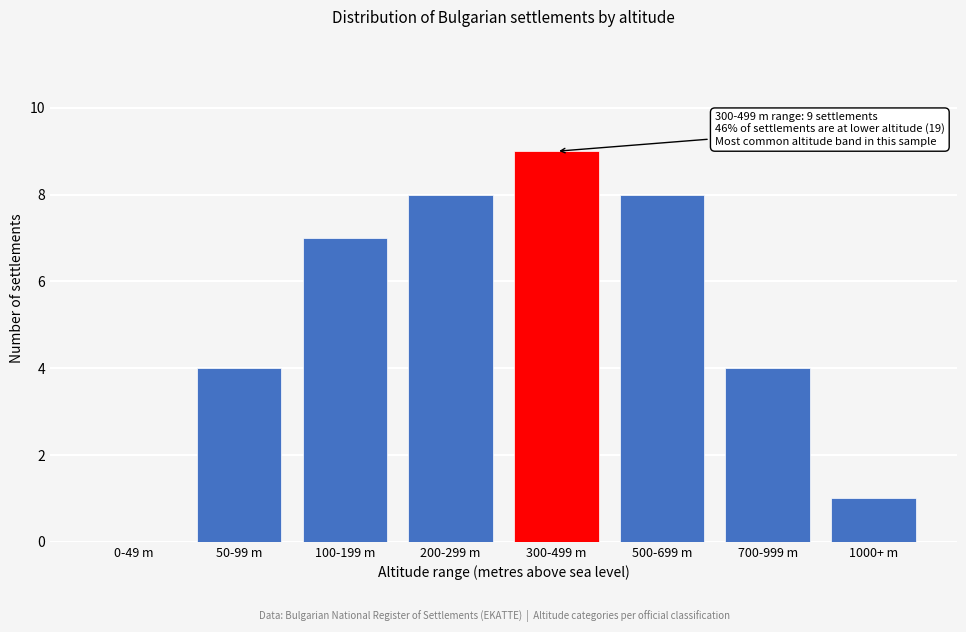

Reading left to right, what are all the values shown in this chart?

0-49 m=0	50-99 m=4	100-199 m=7	200-299 m=8	300-499 m=9	500-699 m=8	700-999 m=4	1000+ m=1